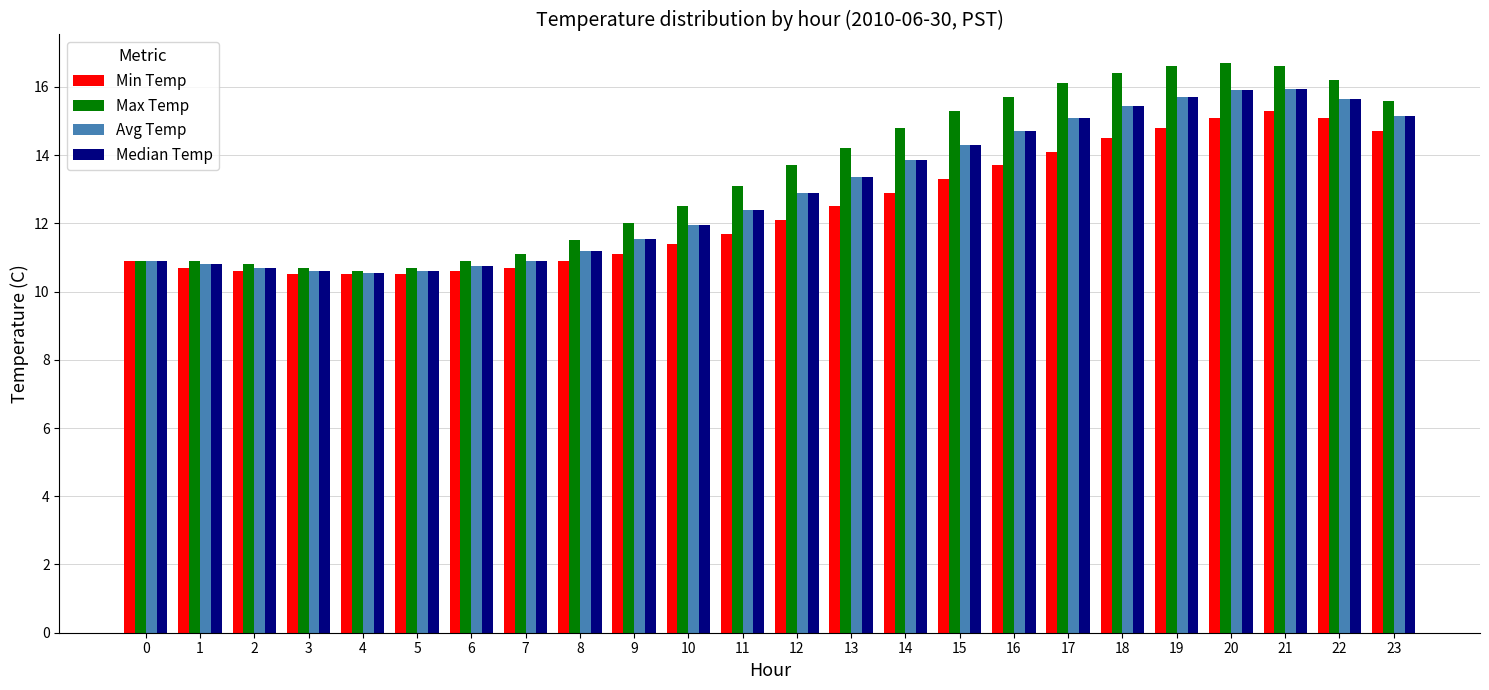

What is the difference between the highest and lowest values at 18?

1.9